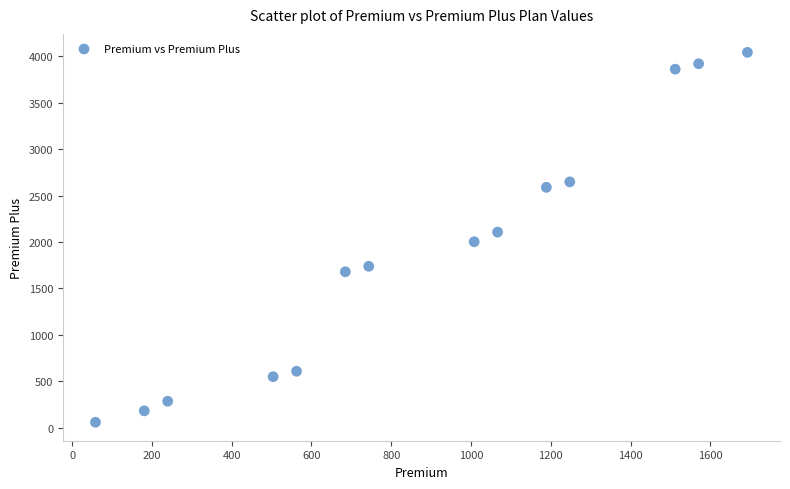

What is the range of Y values (max minus min)?

3983.0